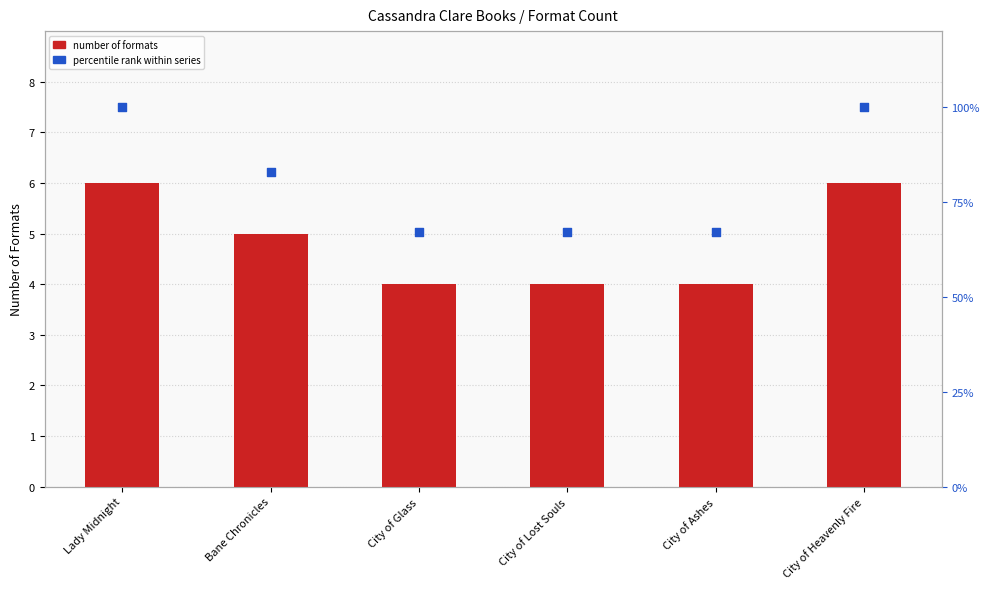

What is the total value across all series at City of Glass?

71